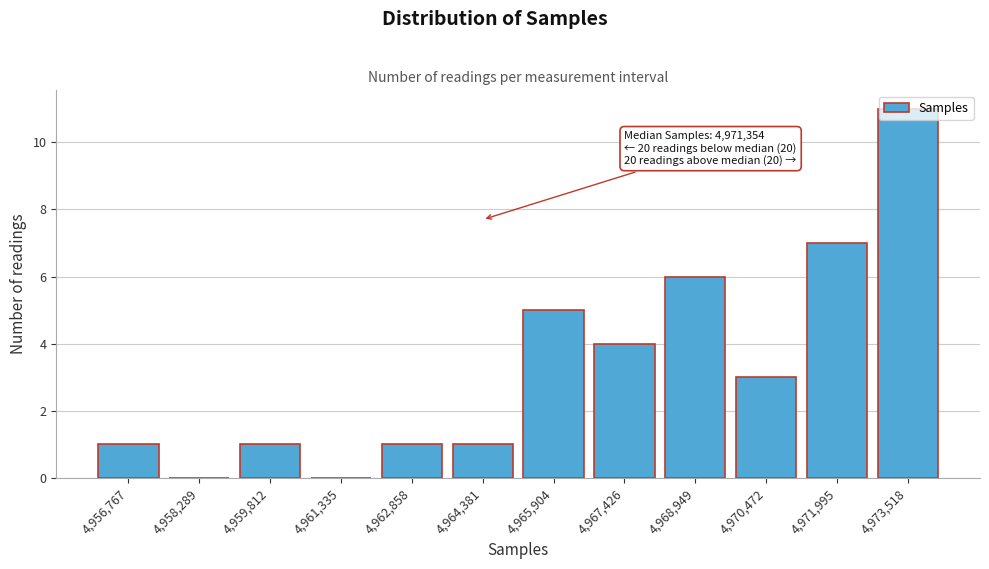

What is the change in value from 4,958,289 to 4,965,904?

+5